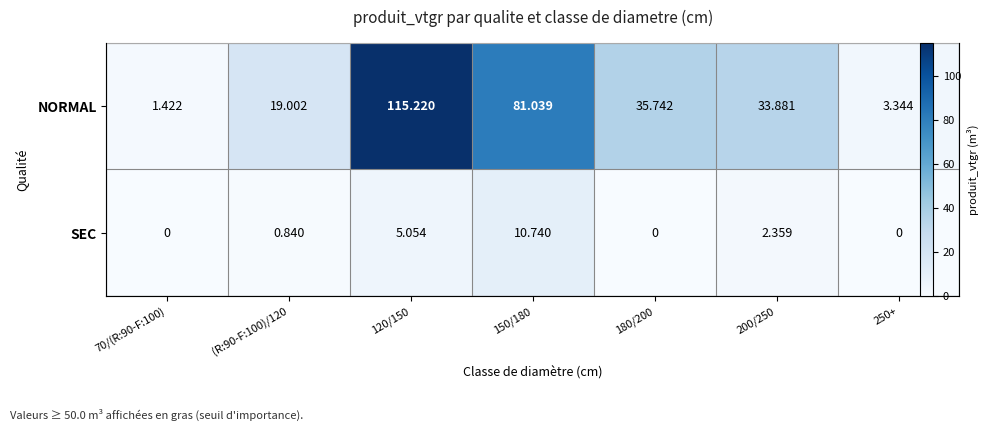

What is the highest value of the NORMAL series?

115.2